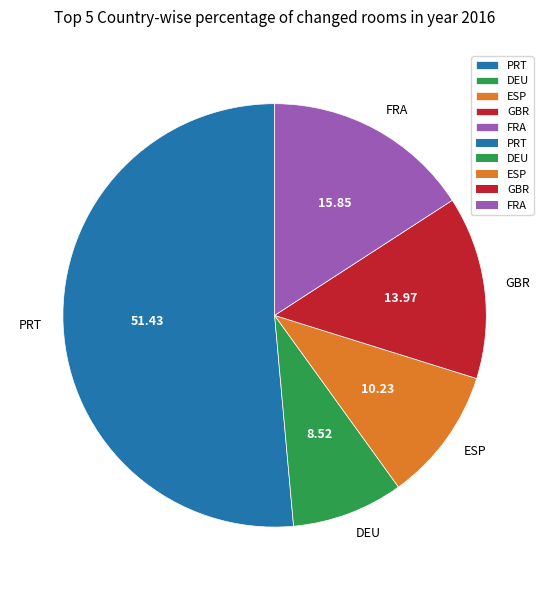

Rank the categories by value from highest to lowest.

PRT, FRA, GBR, ESP, DEU